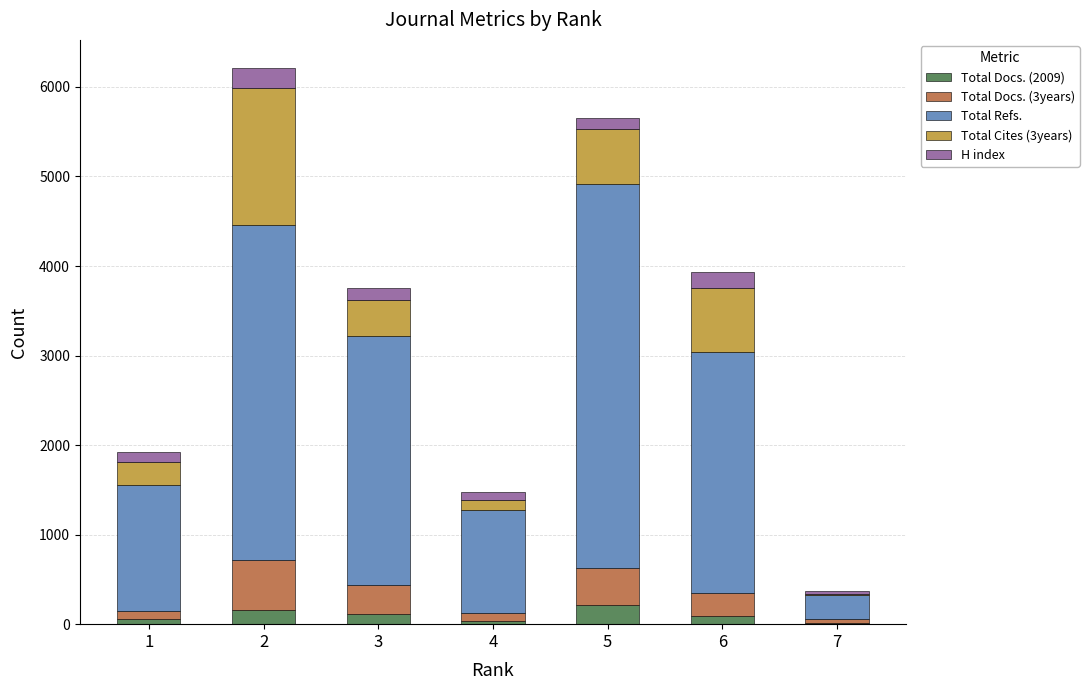

What are all the series names shown in the legend?

Total Docs. (2009), Total Docs. (3years), Total Refs., Total Cites (3years), H index